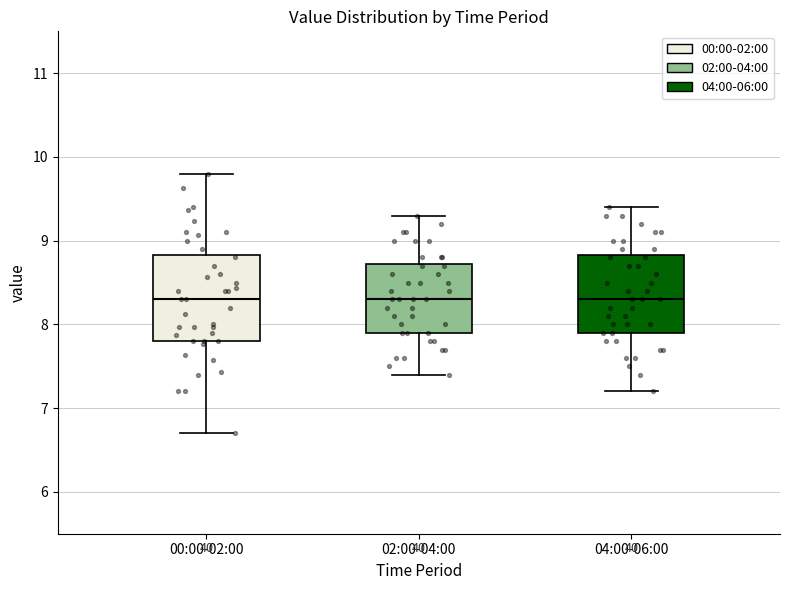

Where is the lower edge of the box for 00:00-02:00 on the y-axis? The values are not printed on the chart, so give them approximately, as read against the axis.

7.8